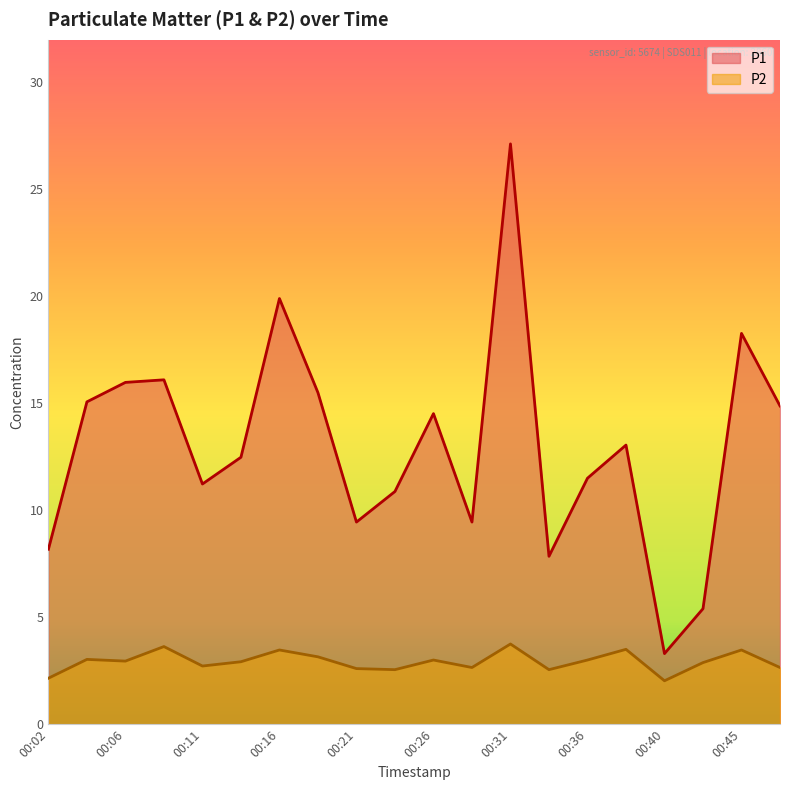

What is the difference between the second highest and minimum values in the P2 series?

1.6